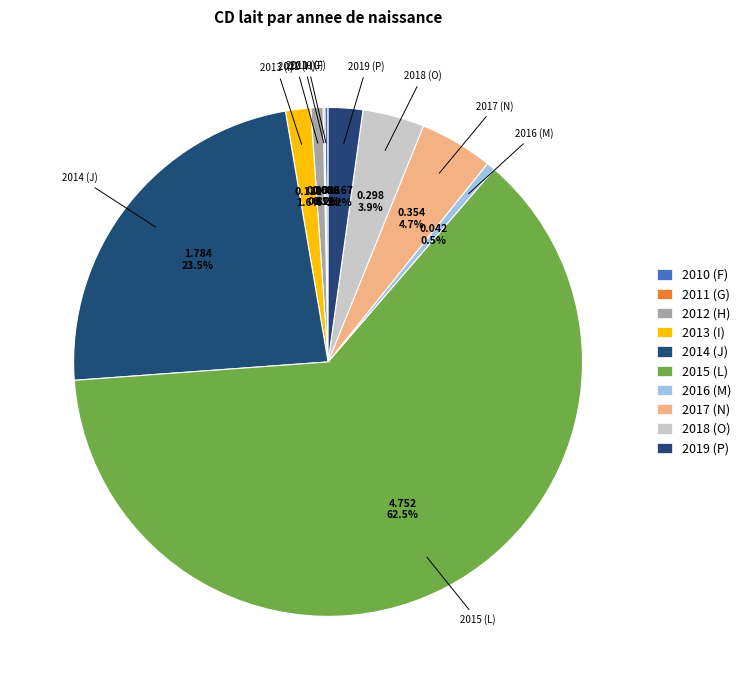

What is the largest slice in the pie chart?

2015 (L)